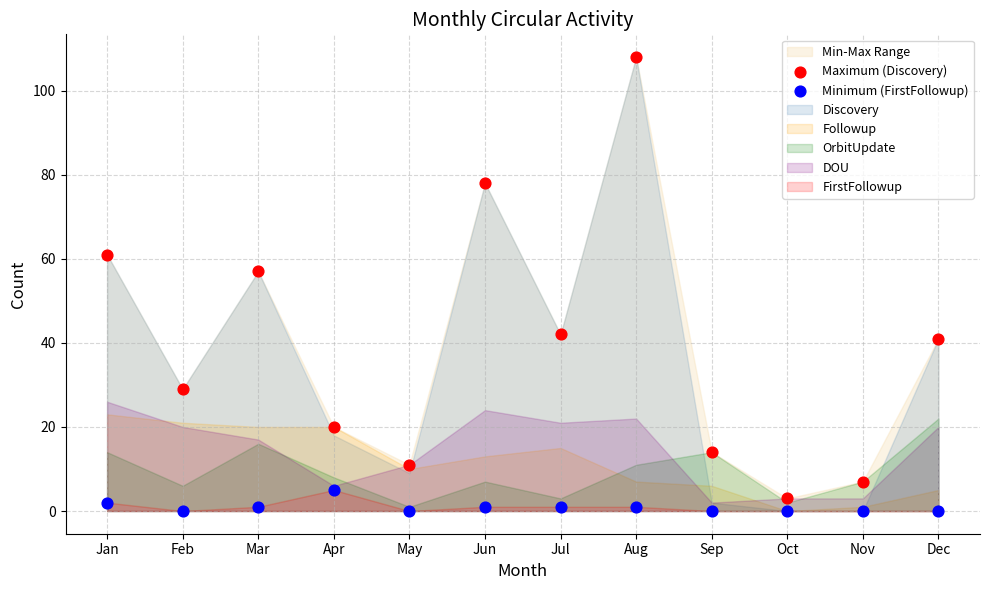

Which series has the widest spread of Y values?

Maximum (Discovery)